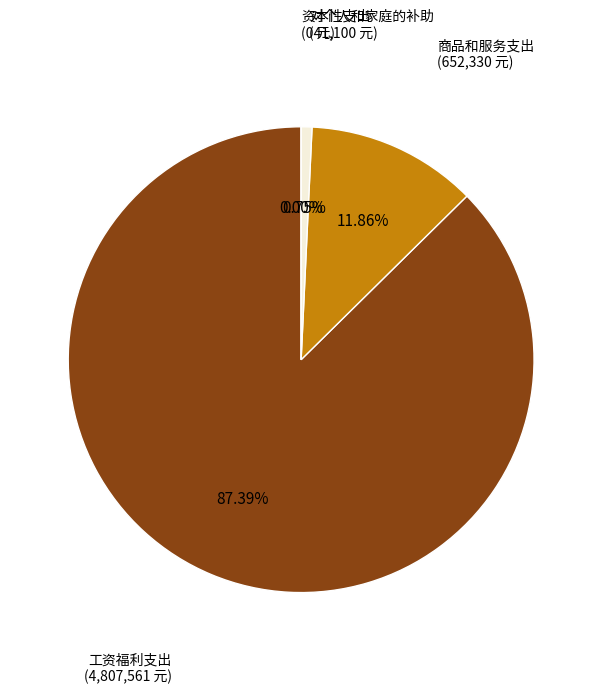

To the nearest percent, what is the difference between the 资本性支出 and 对个人和家庭的补助 slice percentages?

1%